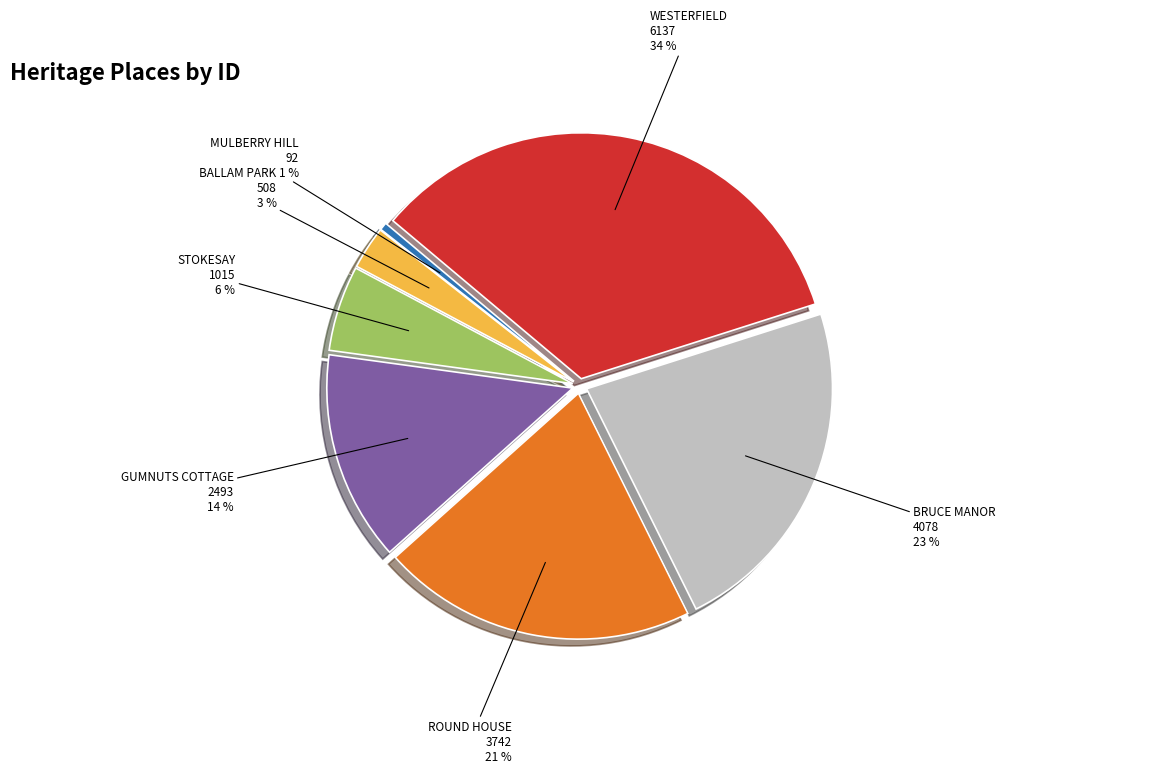

Is there any slice that represents more than half of the pie?

No